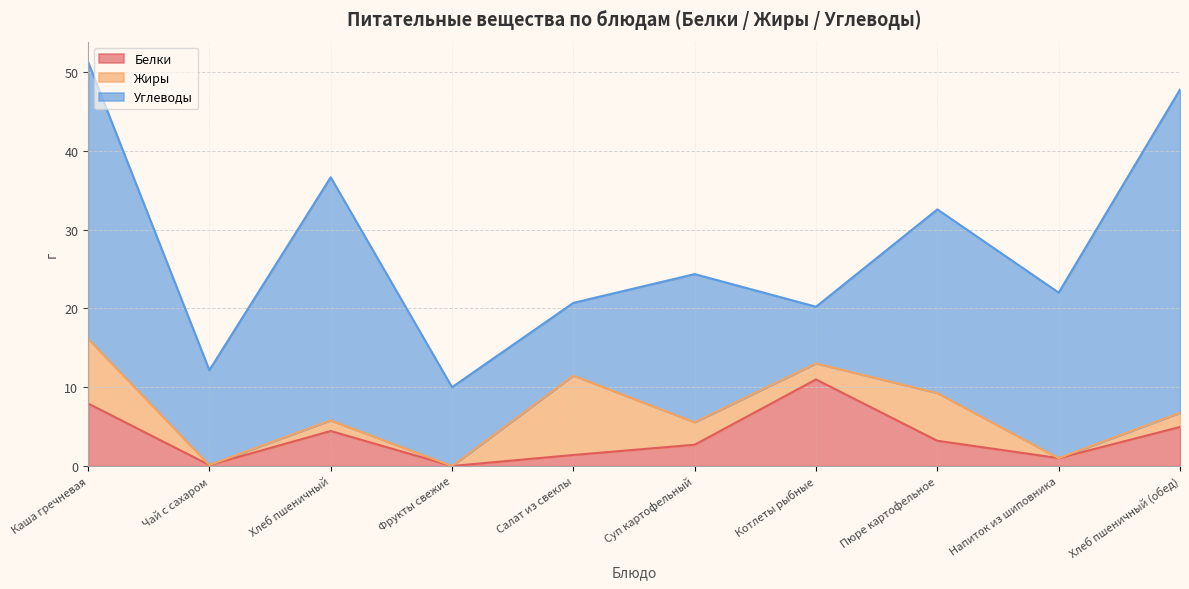

At which category does Жиры reach its first local valley?

Чай с сахаром